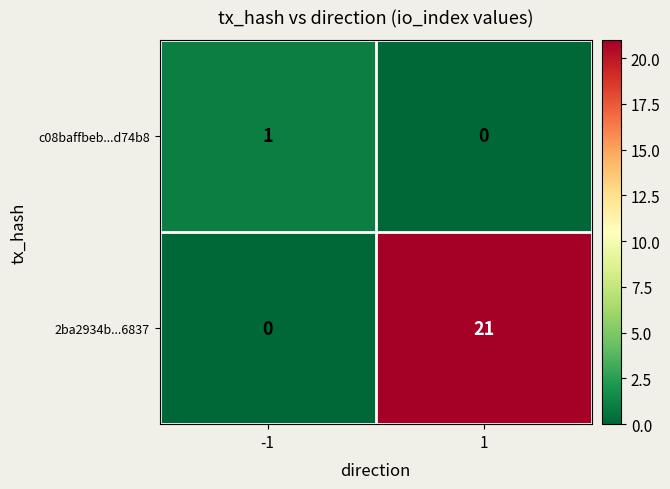

Which series has the largest total across all categories?

2ba2934b...6837